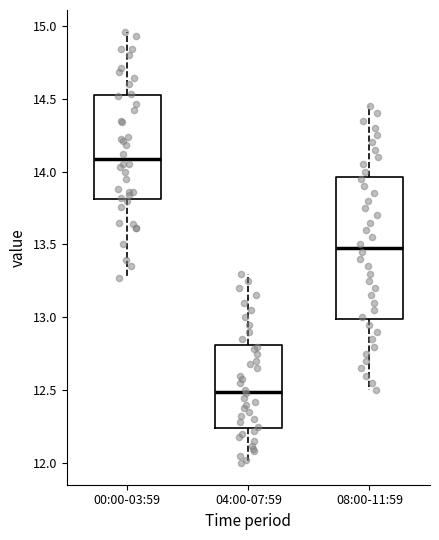

Which box is the tallest, from its lower edge to its upper edge?

08:00-11:59